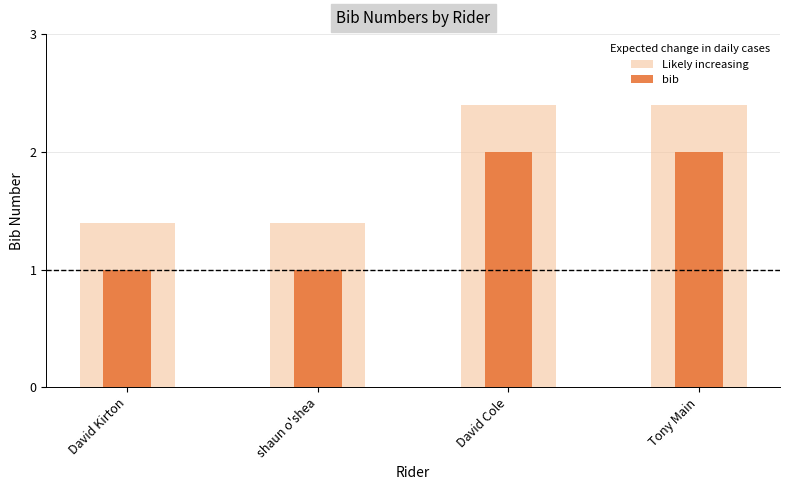

At which label is Likely increasing closest to 1?

David Kirton